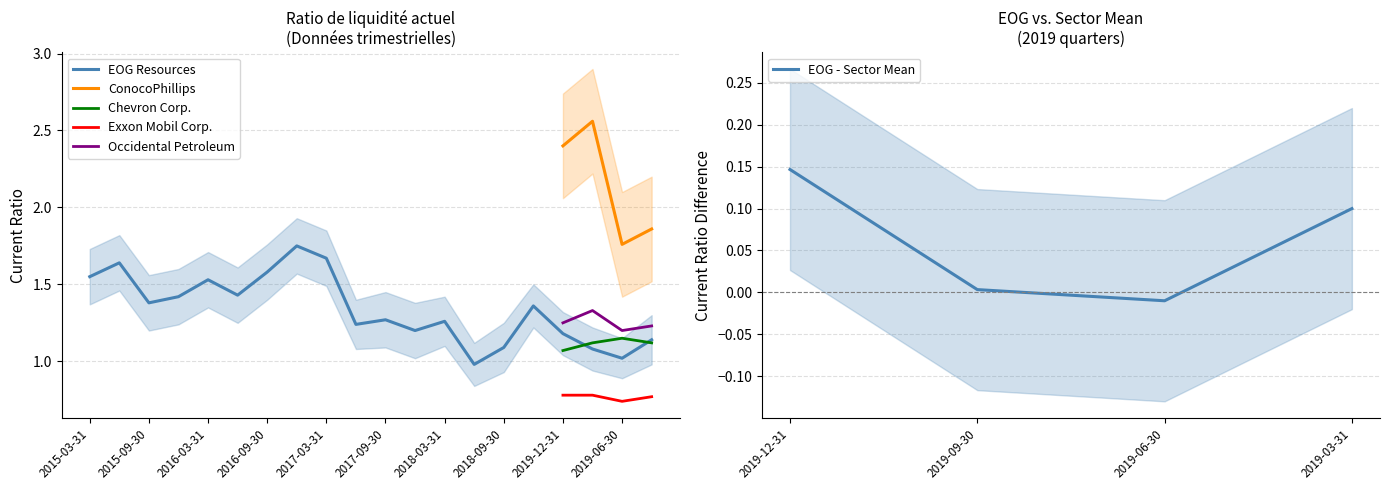

True or false: ConocoPhillips and Occidental Petroleum cross at least once.

False